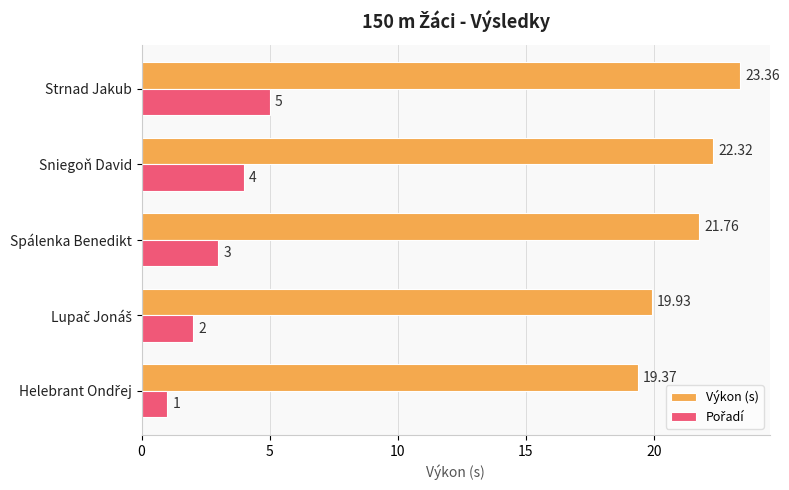

At which label does Výkon (s) reach its peak?

Strnad Jakub